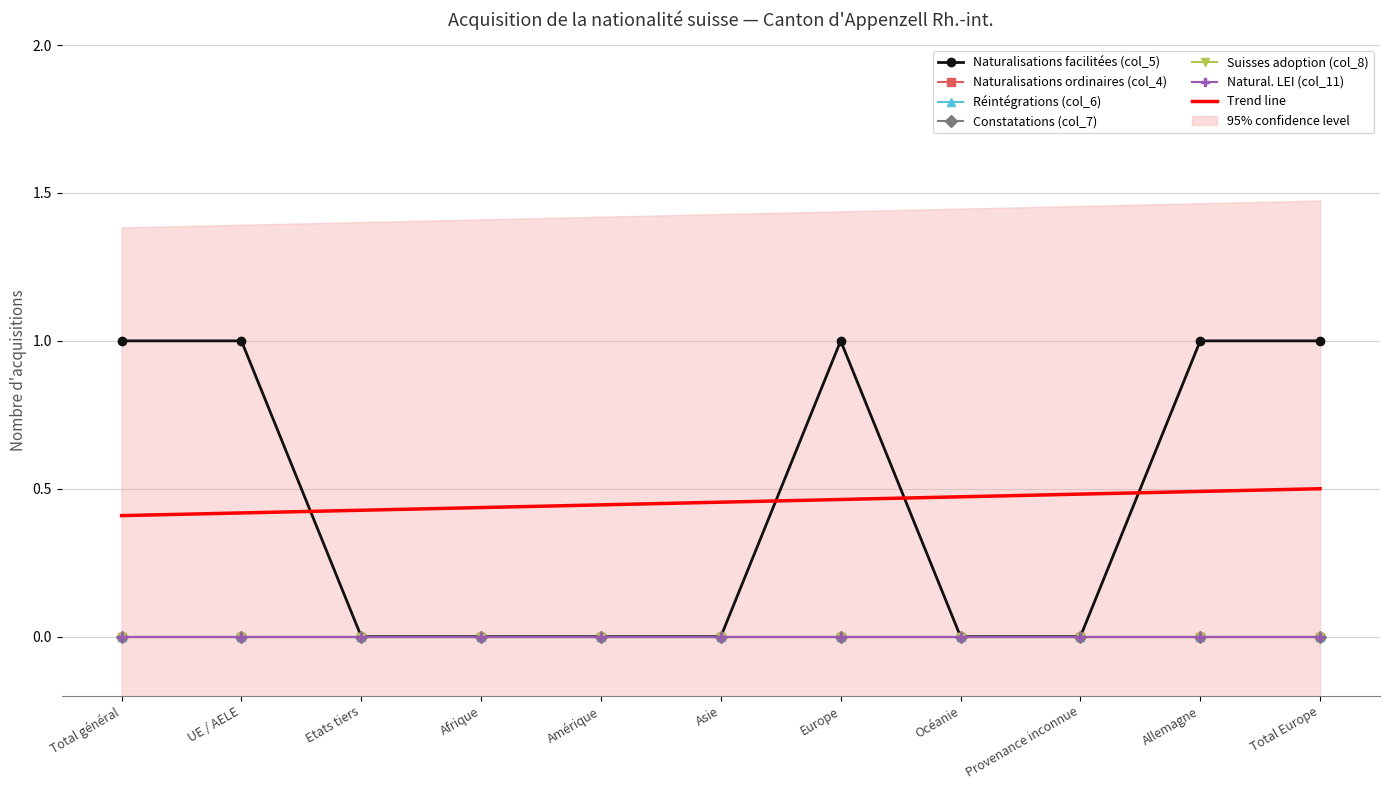

How many lines are shown in the chart?

6